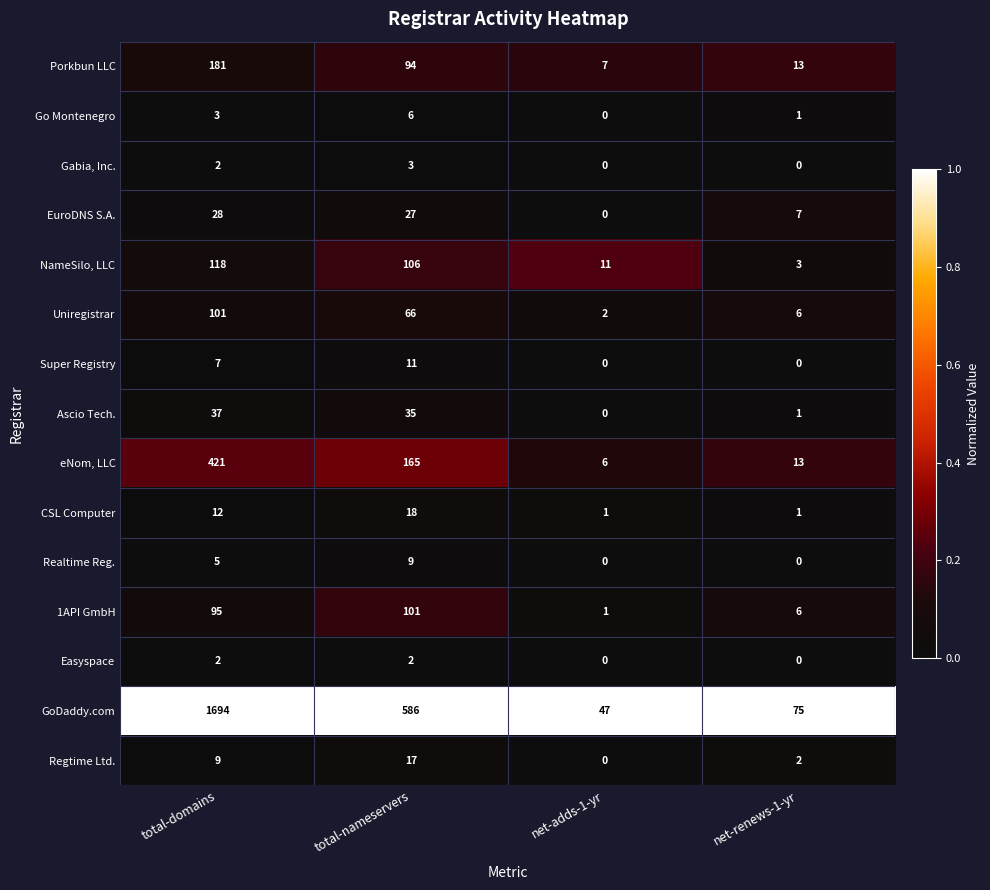

At how many categories does at least one series exceed 0?

4